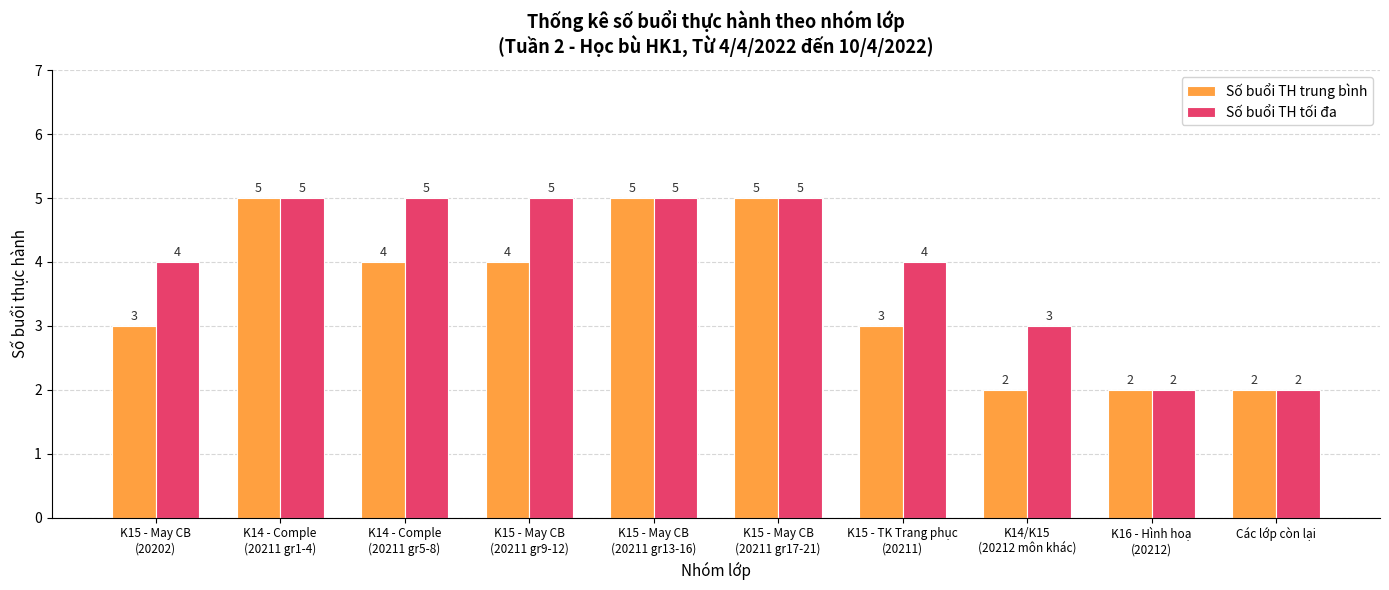

Reading left to right, list all the values displayed in this chart.

Số buổi TH trung bình: K15 - May CB
(20202)=3	K14 - Comple
(20211 gr1-4)=5	K14 - Comple
(20211 gr5-8)=4	K15 - May CB
(20211 gr9-12)=4	K15 - May CB
(20211 gr13-16)=5	K15 - May CB
(20211 gr17-21)=5	K15 - TK Trang phục
(20211)=3	K14/K15
(20212 môn khác)=2	K16 - Hình hoạ
(20212)=2	Các lớp còn lại=2
Số buổi TH tối đa: K15 - May CB
(20202)=4	K14 - Comple
(20211 gr1-4)=5	K14 - Comple
(20211 gr5-8)=5	K15 - May CB
(20211 gr9-12)=5	K15 - May CB
(20211 gr13-16)=5	K15 - May CB
(20211 gr17-21)=5	K15 - TK Trang phục
(20211)=4	K14/K15
(20212 môn khác)=3	K16 - Hình hoạ
(20212)=2	Các lớp còn lại=2